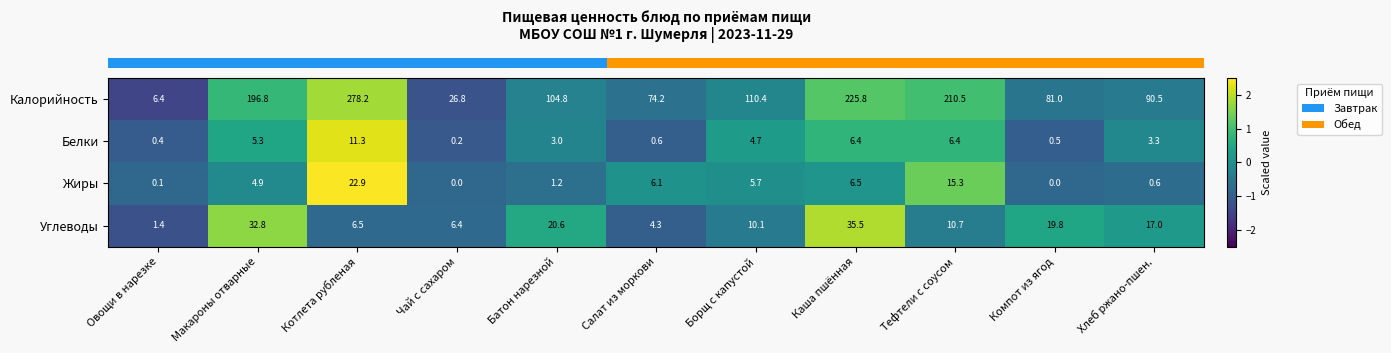

The Углеводы series shows 47.8 at Макароны отварные. True or false?

False